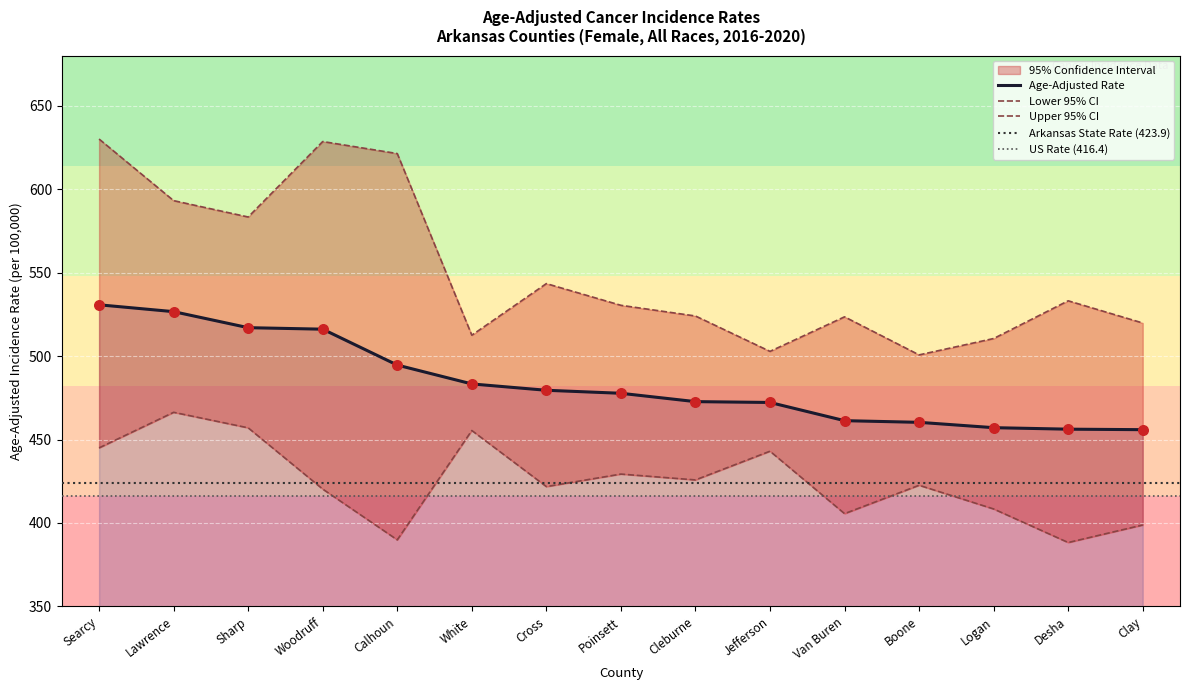

Which series contains the lowest Y value?

Lower 95% CI